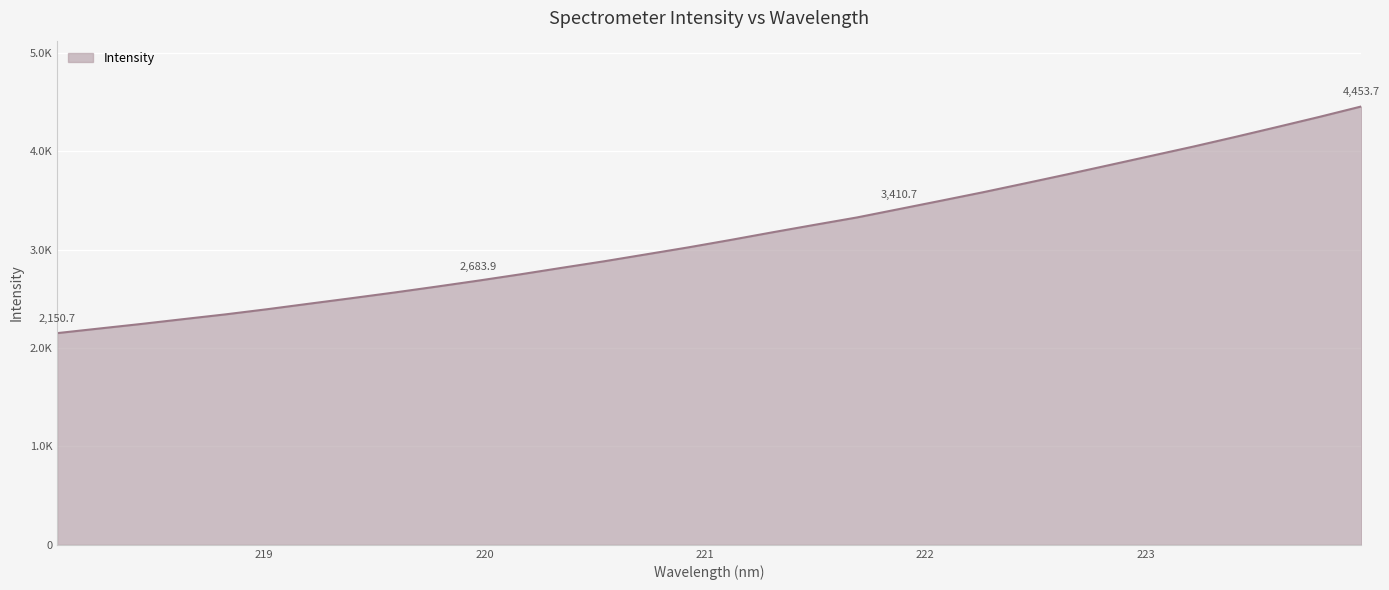

Reading left to right, list all the values displayed in this chart.

2150.7	2197.4	2244.0	2293.1	2341.4	2394.3	2450.5	2506.1	2562.9	2622.6	2683.9	2747.9	2815.1	2881.2	2951.7	3022.5	3097.6	3175.5	3251.2	3325.8	3410.7	3496.0	3582.1	3672.4	3763.8	3857.5	3951.7	4045.8	4144.2	4245.1	4347.4	4453.7